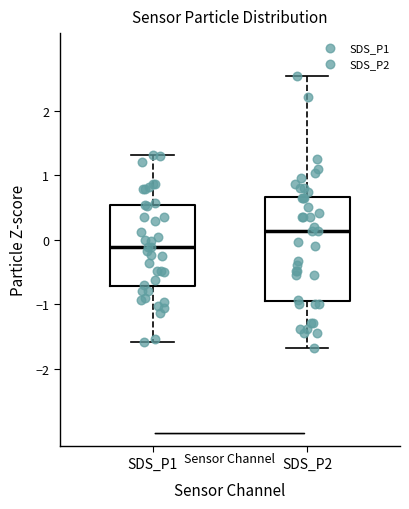

Which box is the tallest, from its lower edge to its upper edge?

SDS_P2